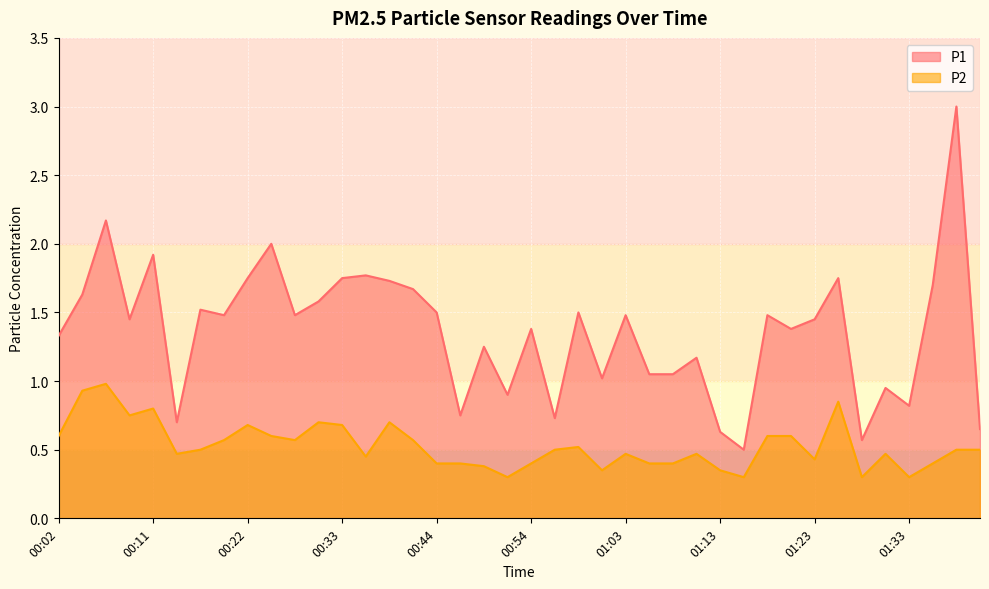

What position from the left is 01:08?

27